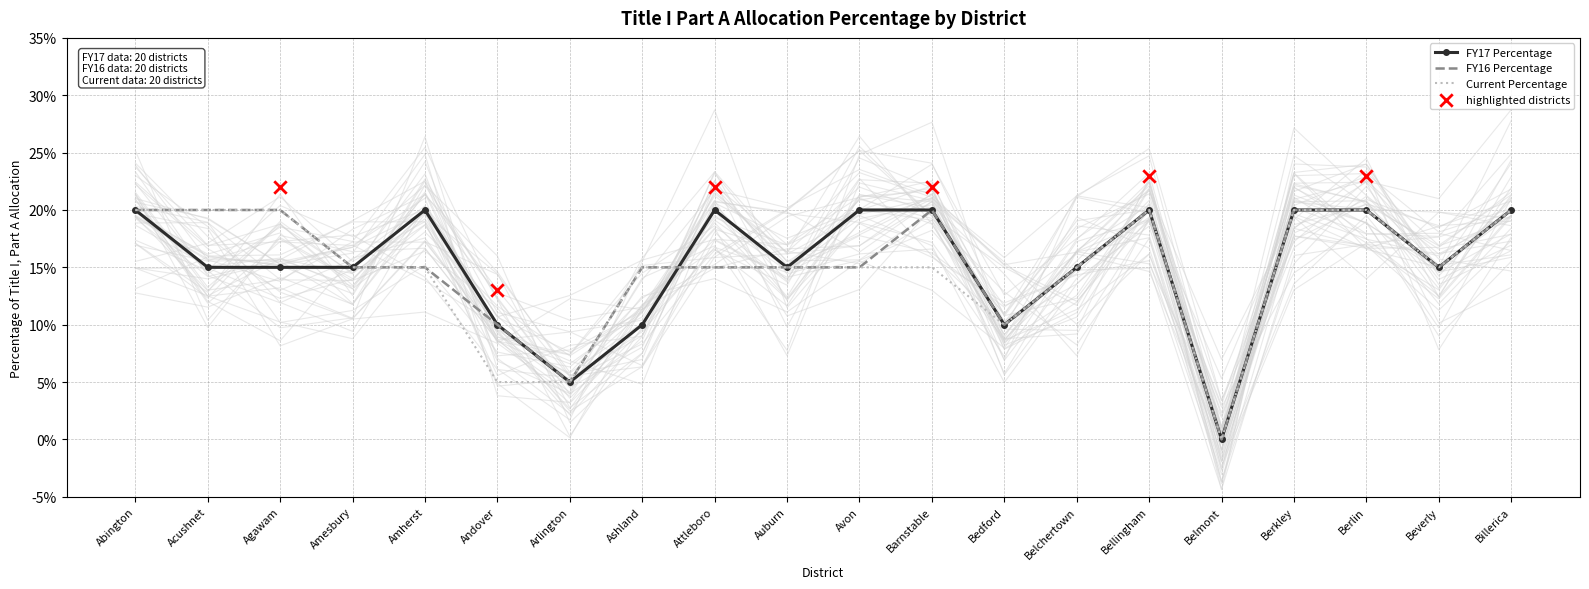

Which series reaches the maximum Y coordinate?

FY17 Percentage